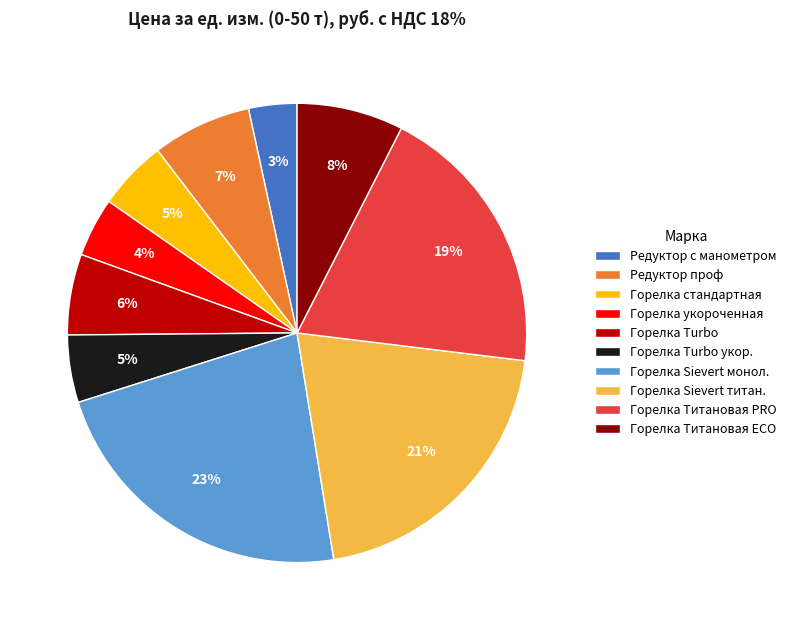

To the nearest percent, what portion does Горелка Turbo укор. represent?

5%